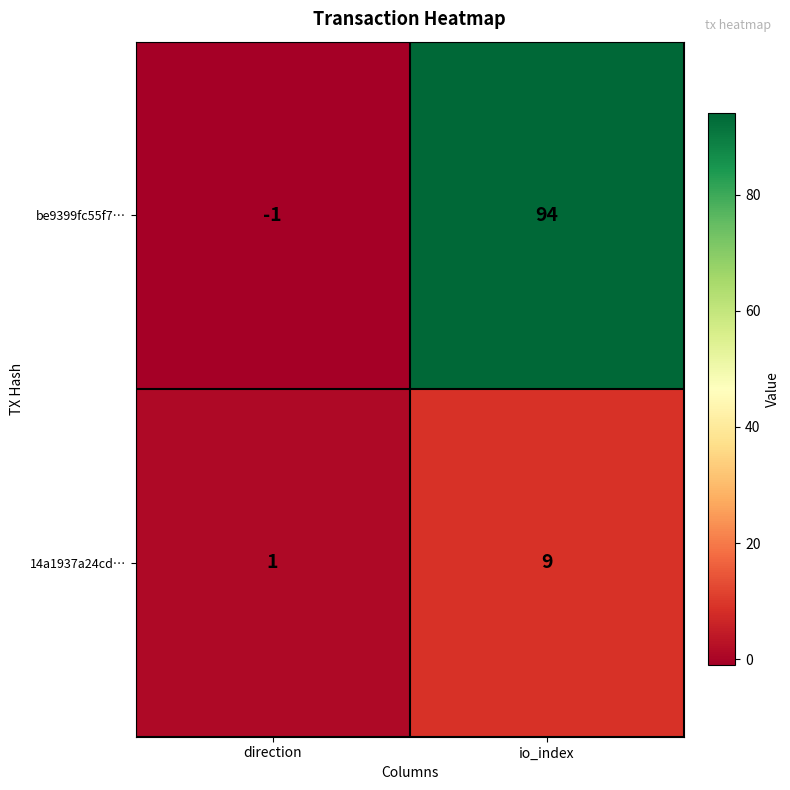

Reading right to left, what are all the values shown in this chart?

be9399fc55f7…: 94	-1
14a1937a24cd…: 9	1